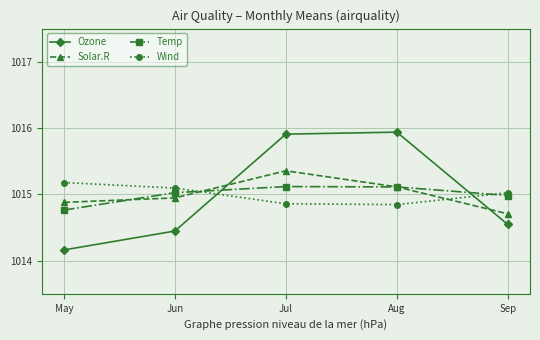

What is the sum of all Solar.R values?

5075.0